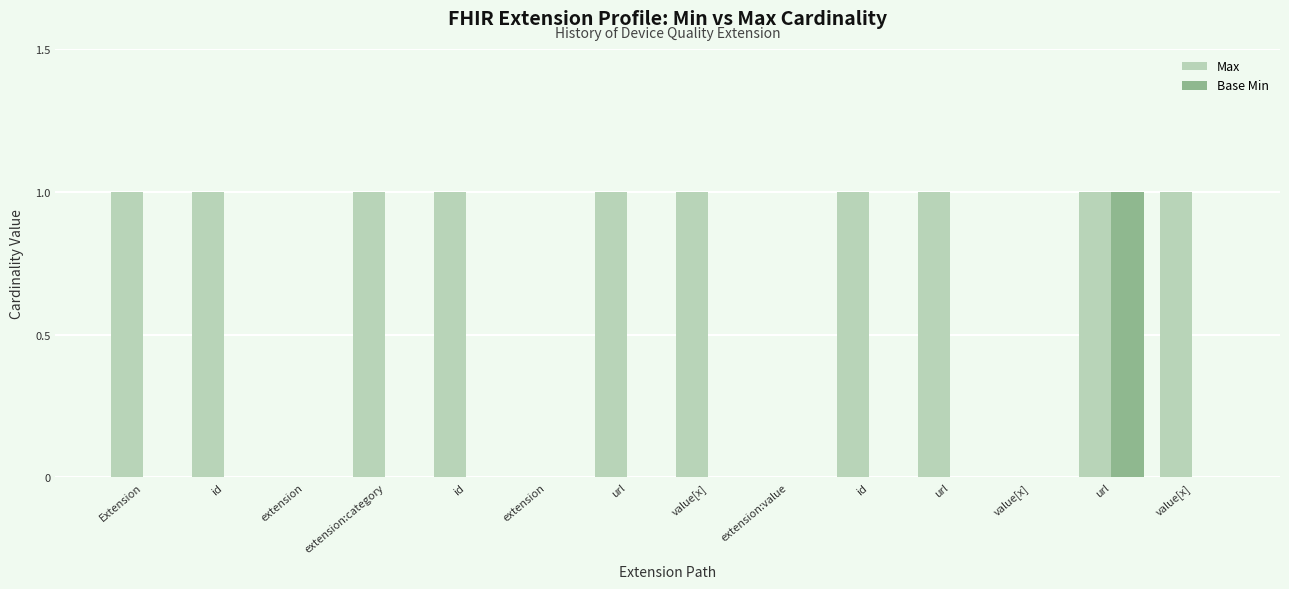

Reading left to right, transcribe all the data shown in this chart.

Max: Extension=1	id=1	extension=0	extension:category=1	id=1	extension=0	url=1	value[x]=1	extension:value=0	id=1	url=1	value[x]=0	url=1	value[x]=1
Base Min: Extension=0	id=0	extension=0	extension:category=0	id=0	extension=0	url=0	value[x]=0	extension:value=0	id=0	url=0	value[x]=0	url=1	value[x]=0